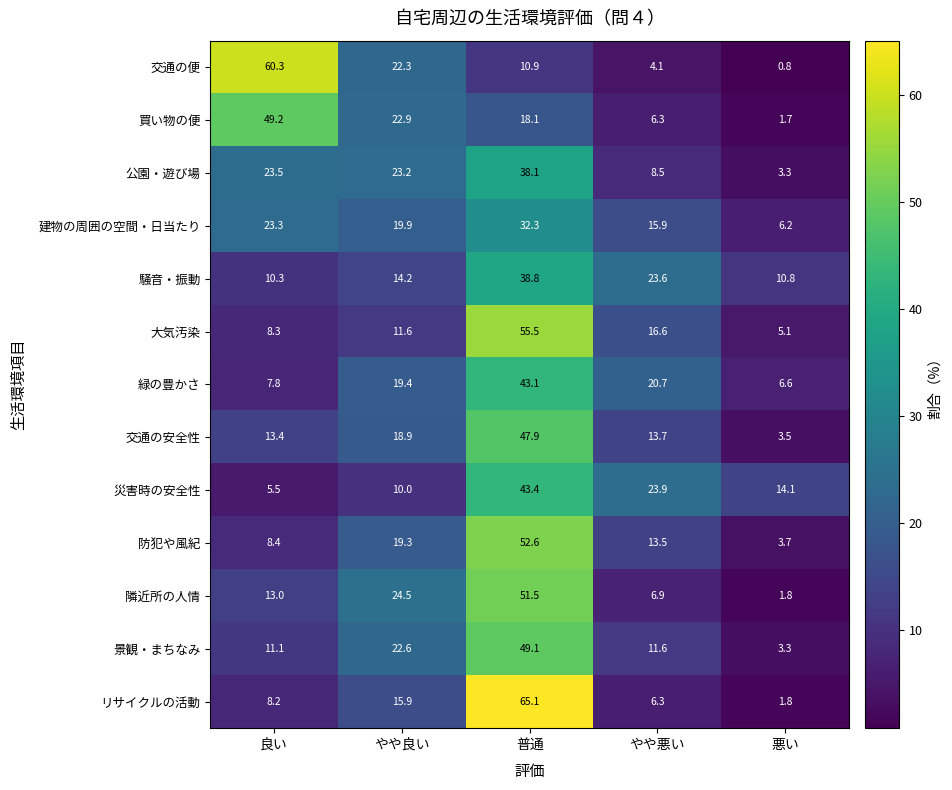

What is the difference between the maximum and second lowest values in the 買い物の便 series?

42.9